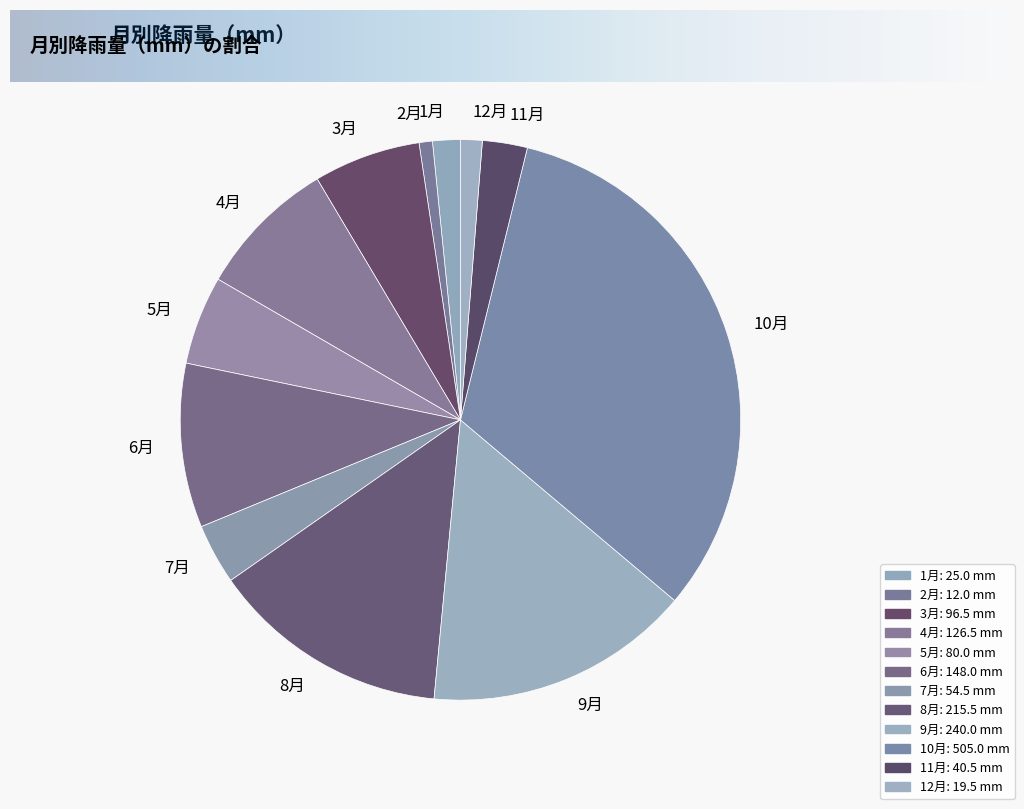

Is there a majority slice in this chart?

No